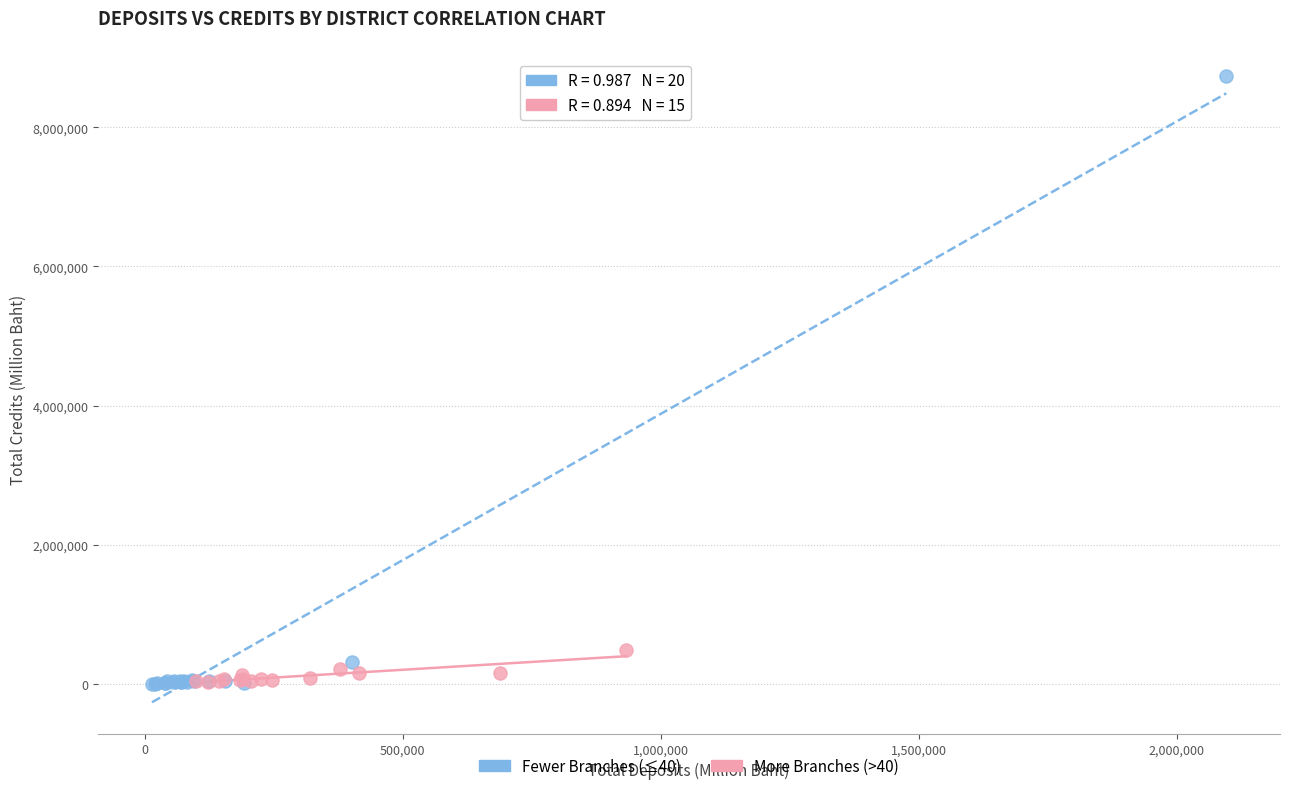

What are all the series names shown in the legend?

Fewer Branches (≤40), More Branches (>40)